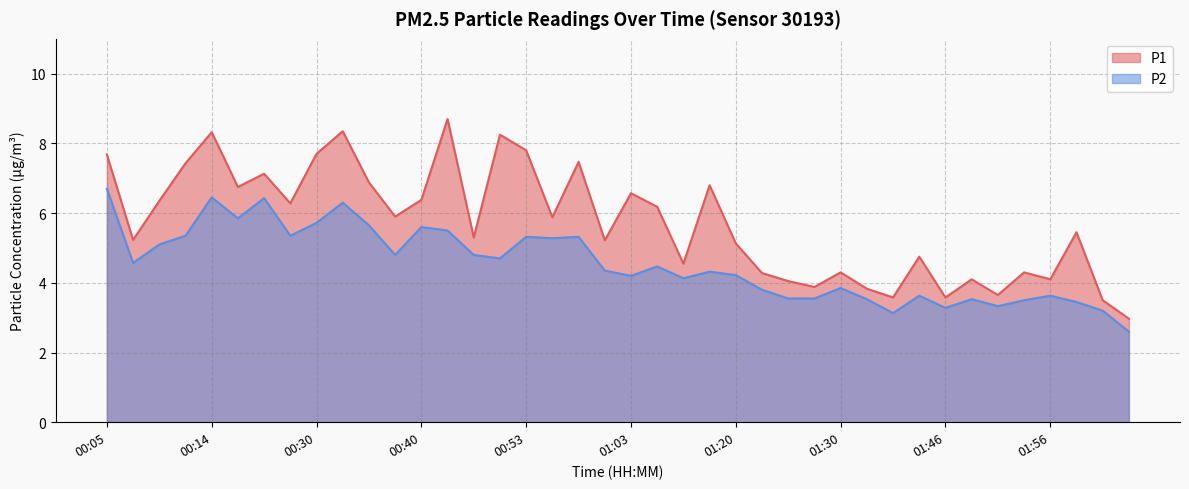

At 01:46, list the series in order from smallest to largest.

P2, P1